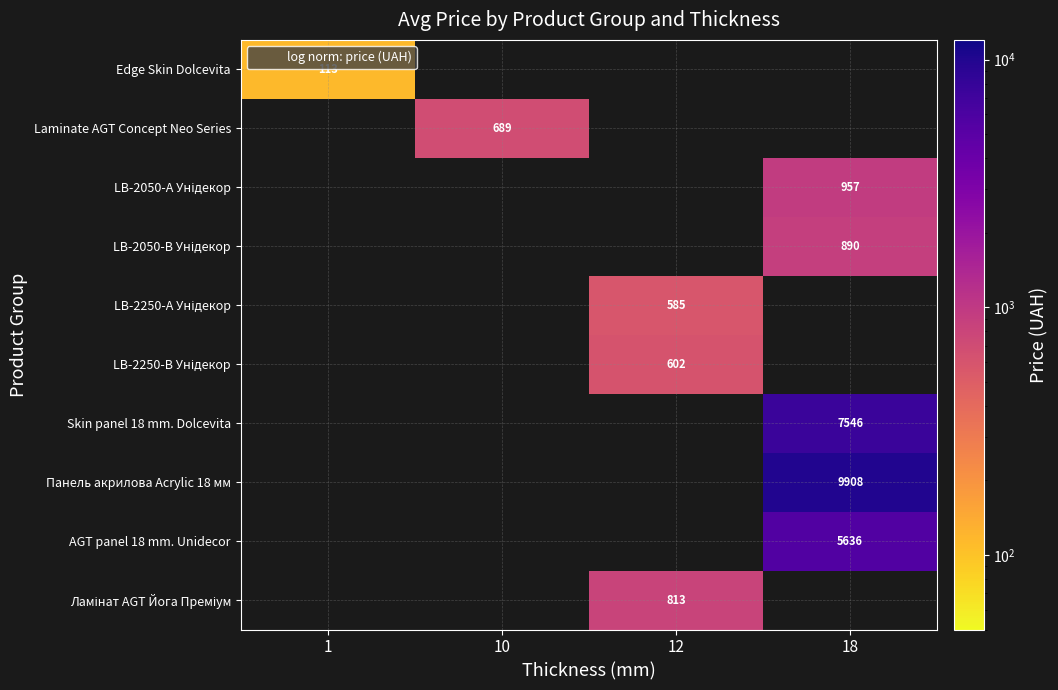

Which has a higher value, 1 or 12?

12